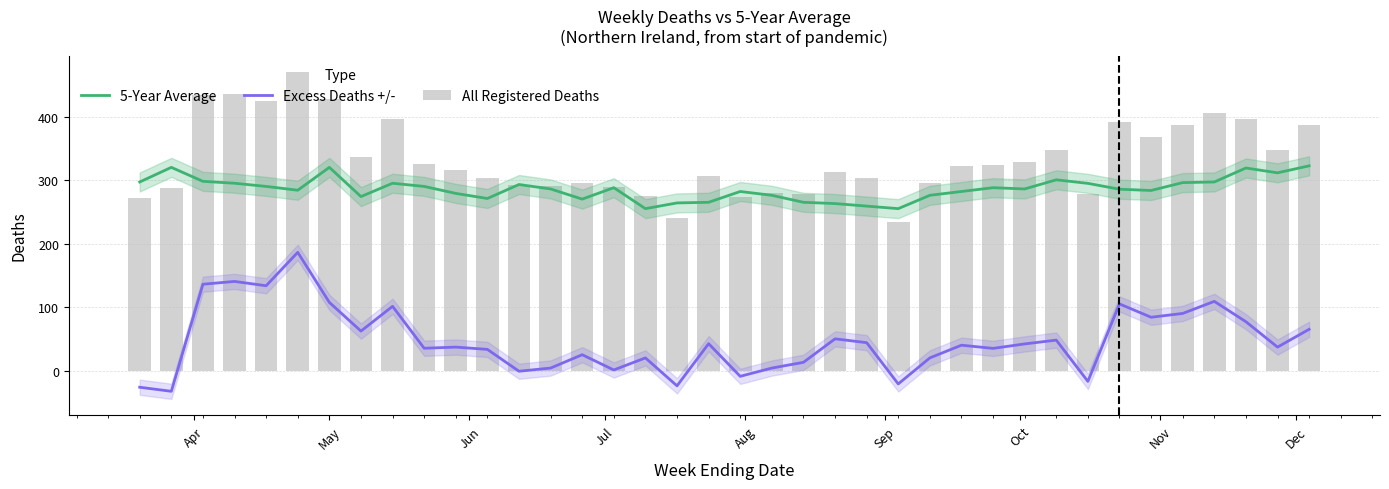

What is the value of the All Registered Deaths bar at the 32nd from the left?

391.0